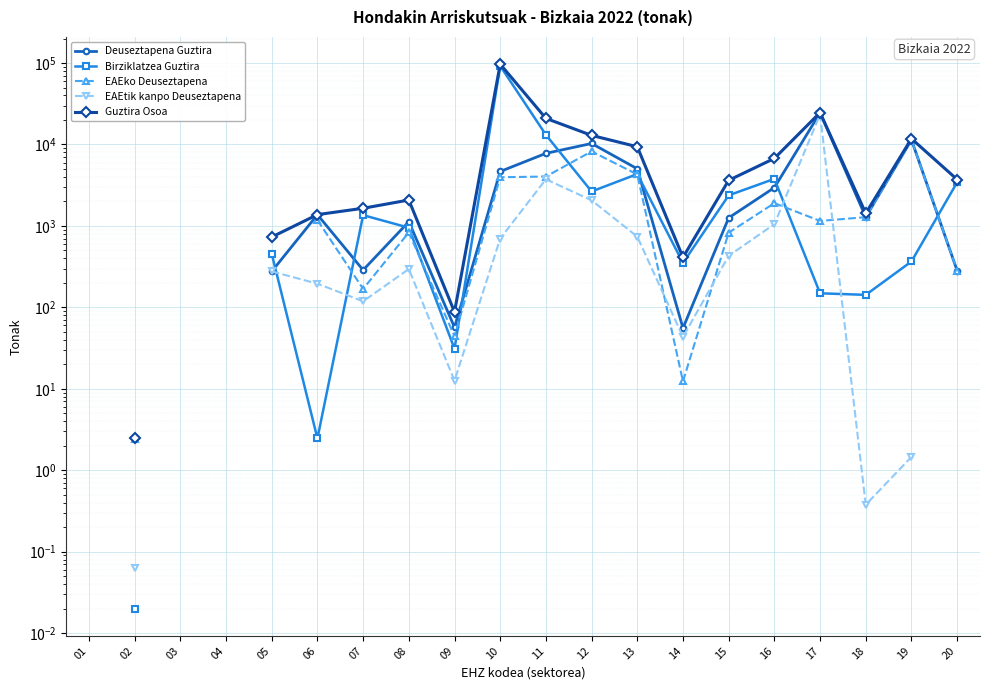

What are all the series names shown in the legend?

Deuseztapena Guztira, Birziklatzea Guztira, EAEko Deuseztapena, EAEtik kanpo Deuseztapena, Guztira Osoa